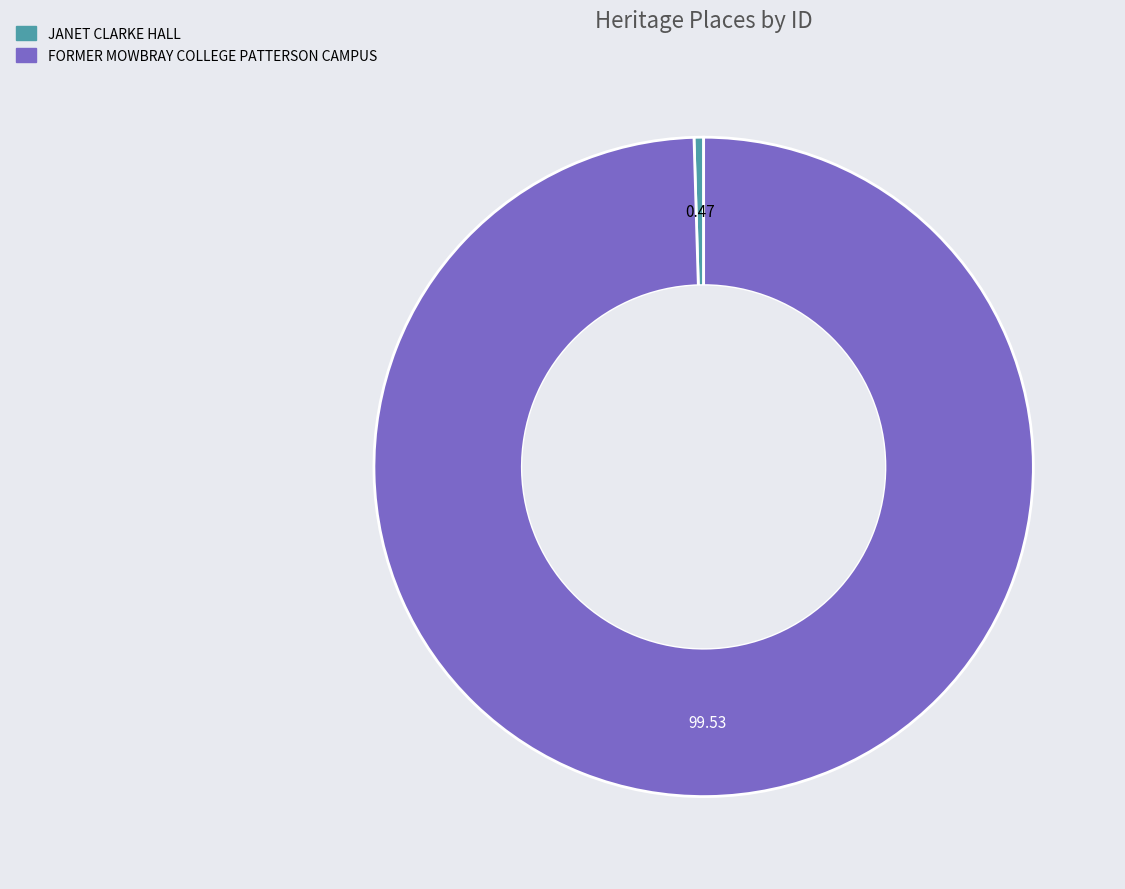

How many segments does this pie chart have?

2